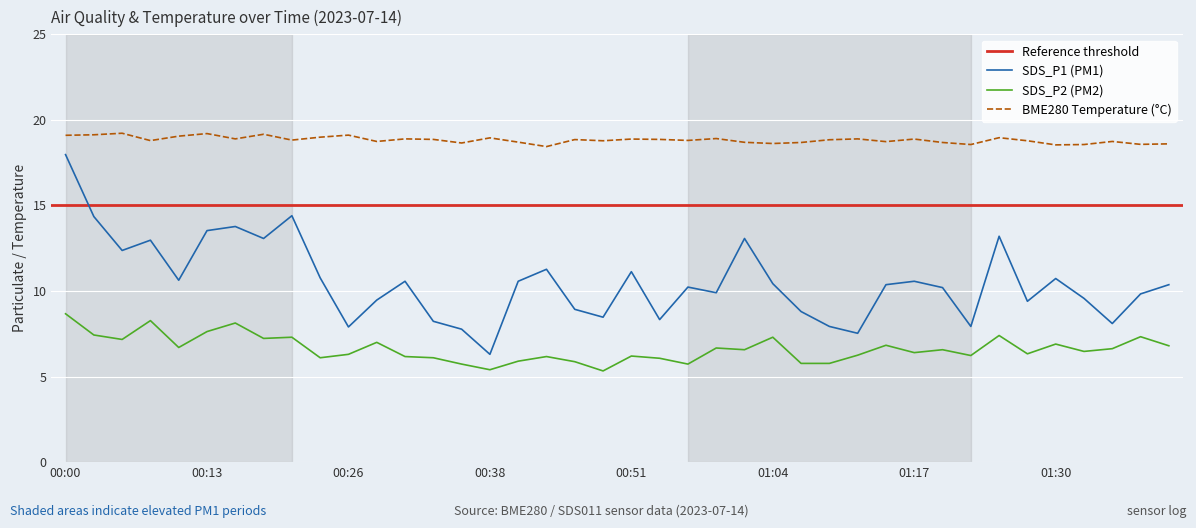

At which category is the sum across all series the highest?

00:00